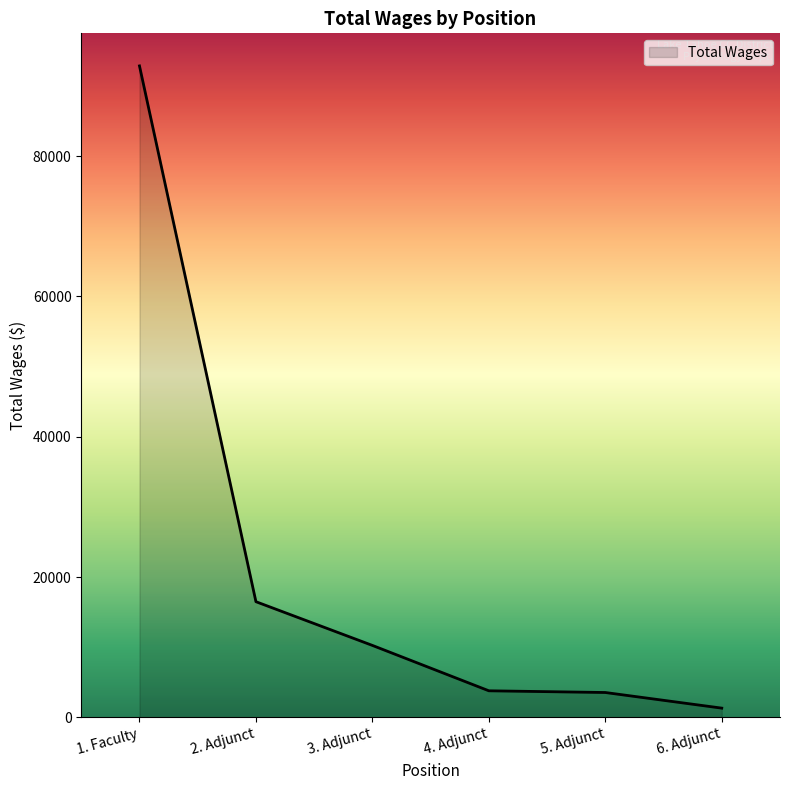

What value does the data have at 1. Faculty, to the nearest 10?

92840